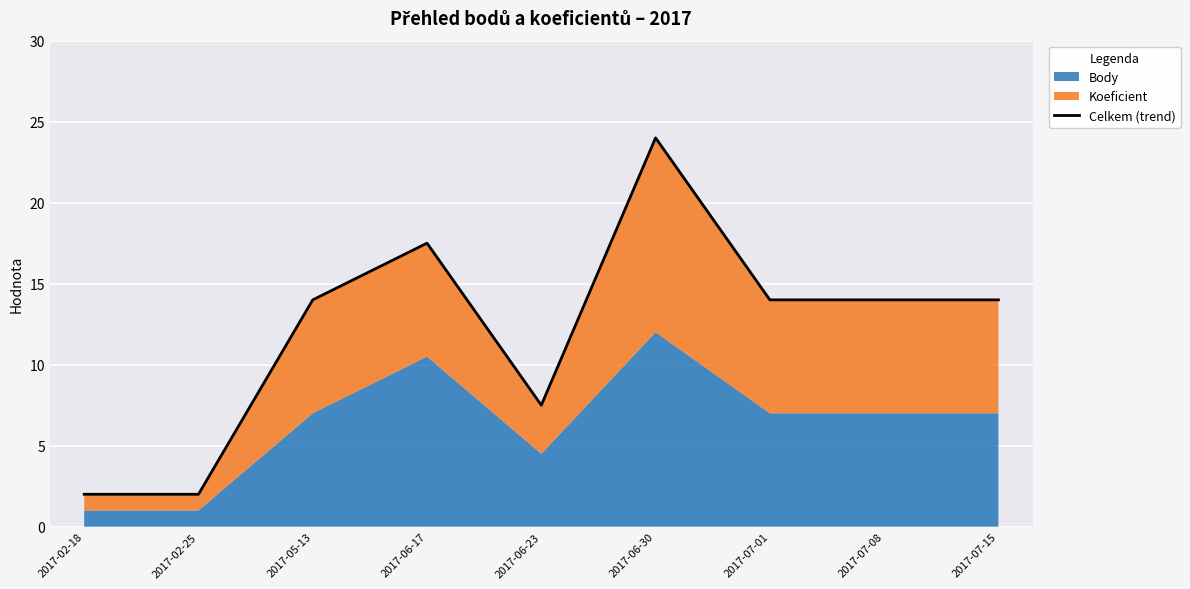

True or false: the data has more than 1 interior local peaks.

True